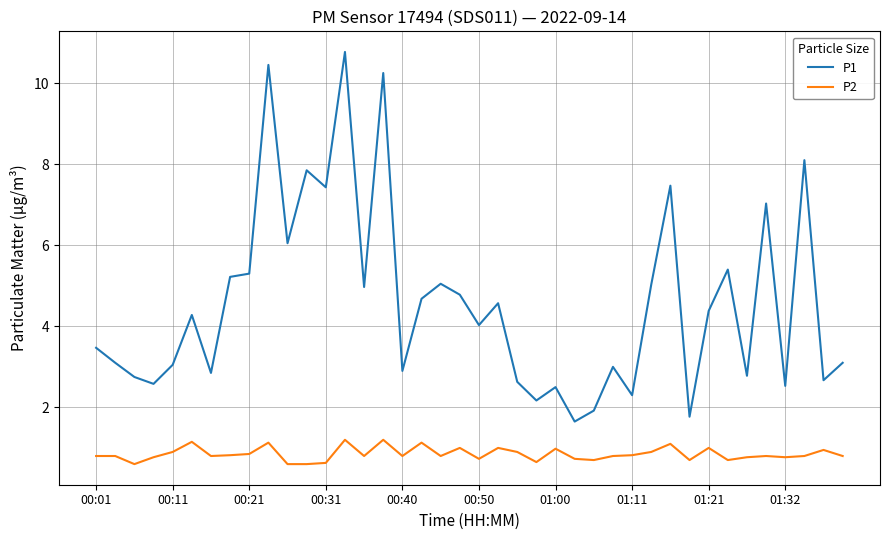

What is the average value of the P1 series?

4.6